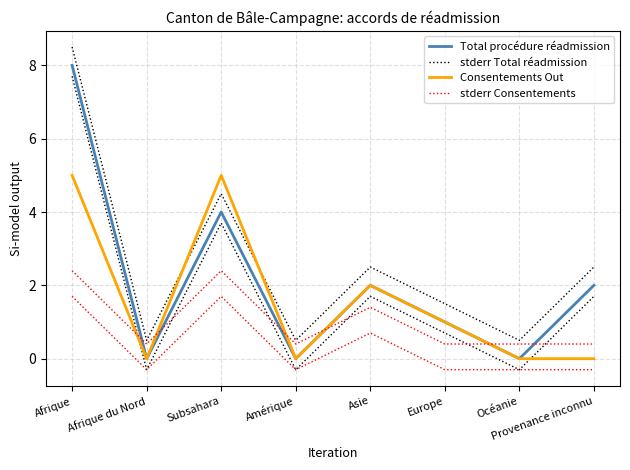

Which category has the lowest value across all series?

Afrique du Nord